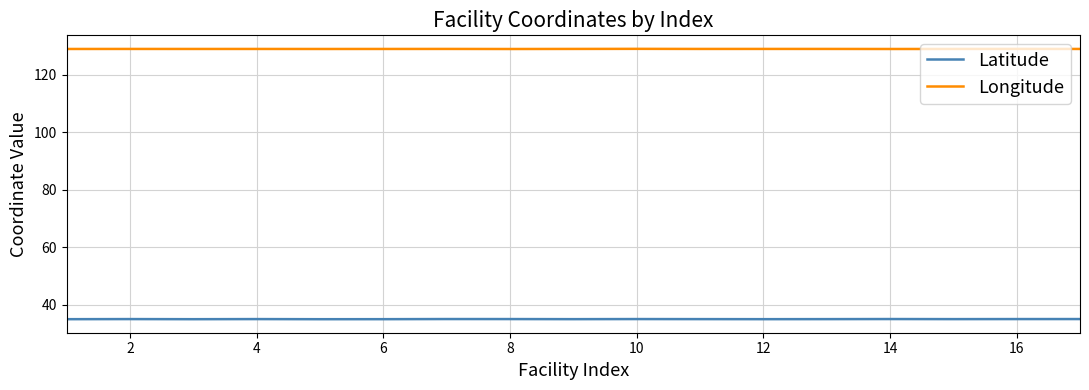

Rank the series by their average value, from highest to lowest.

Longitude, Latitude